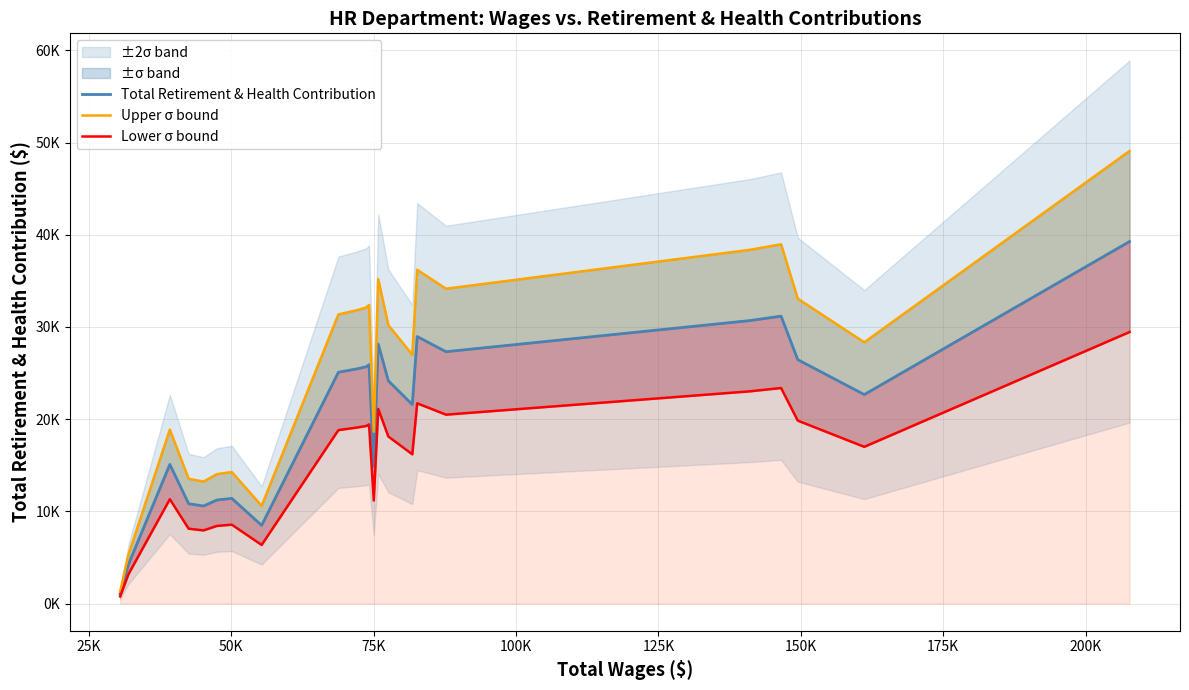

At how many categories does at least one series exceed 42983?

1